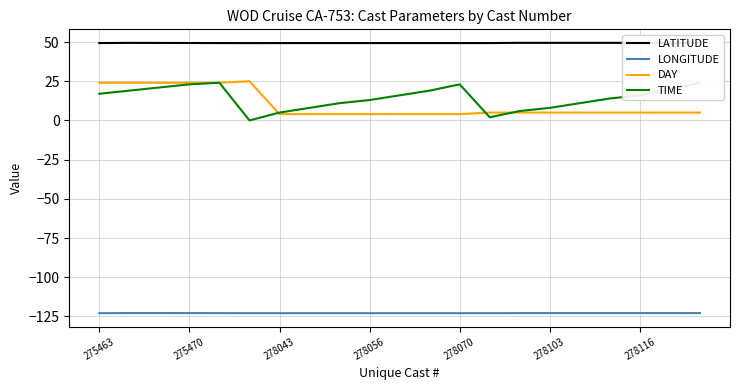

True or false: LONGITUDE and DAY cross at least once.

False